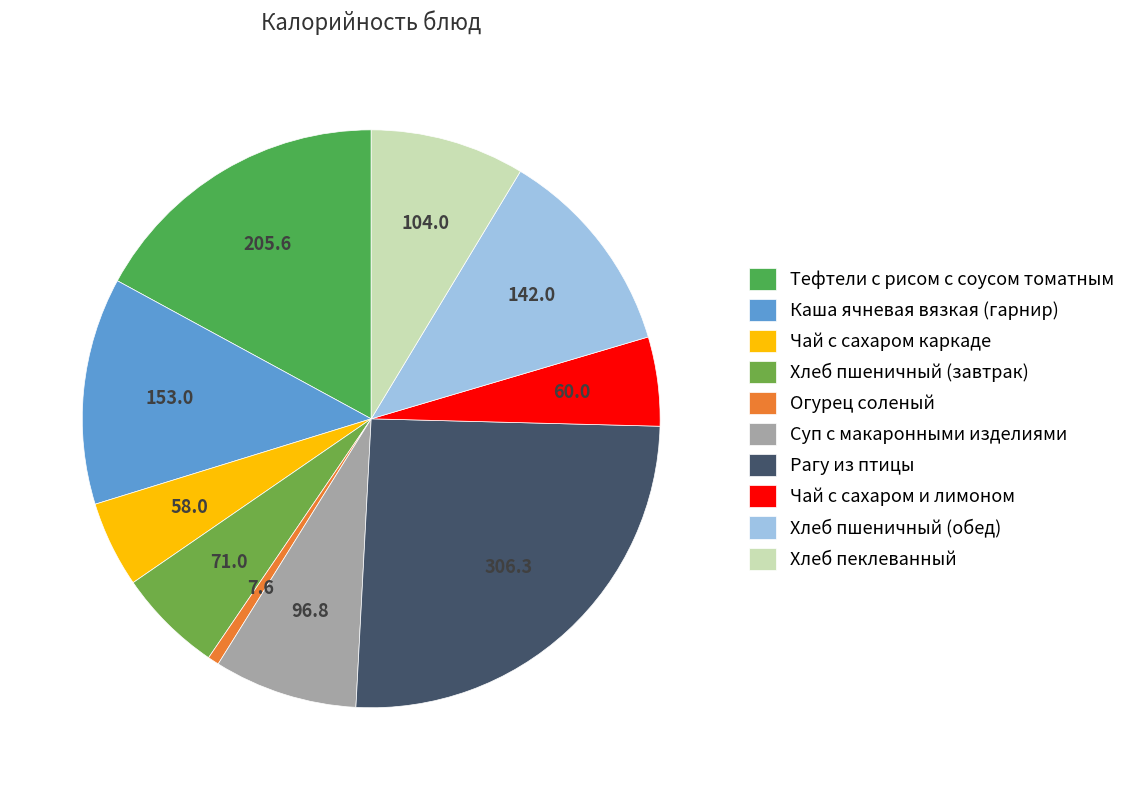

Rank the categories by value from highest to lowest.

Рагу из птицы, Тефтели с рисом с соусом томатным, Каша ячневая вязкая (гарнир), Хлеб пшеничный (обед), Хлеб пеклеванный, Суп с макаронными изделиями, Хлеб пшеничный (завтрак), Чай с сахаром и лимоном, Чай с сахаром каркаде, Огурец соленый